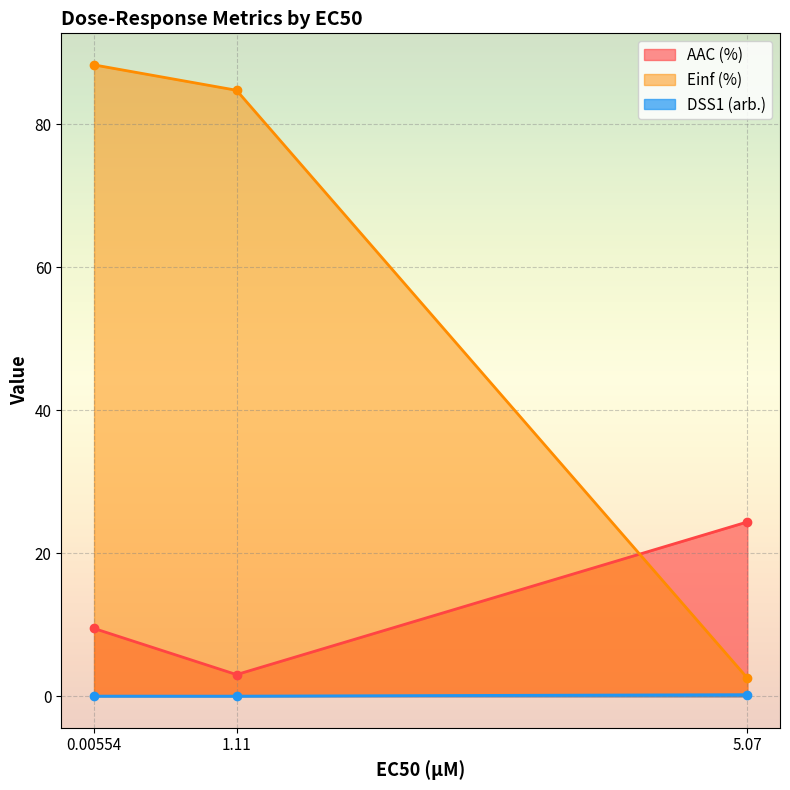

List the series in order of their peak value, highest first.

Einf (%), AAC (%), DSS1 (arb.)